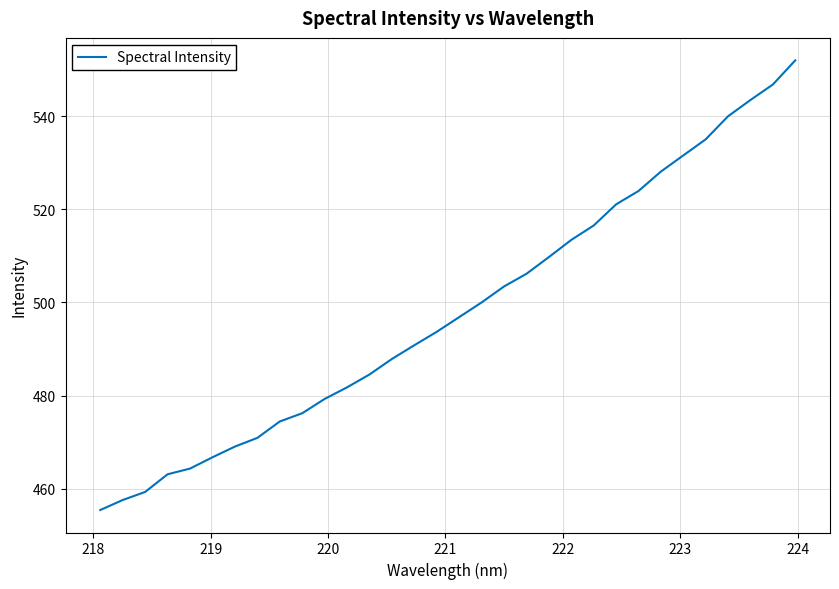

What is the smallest value displayed?

455.5